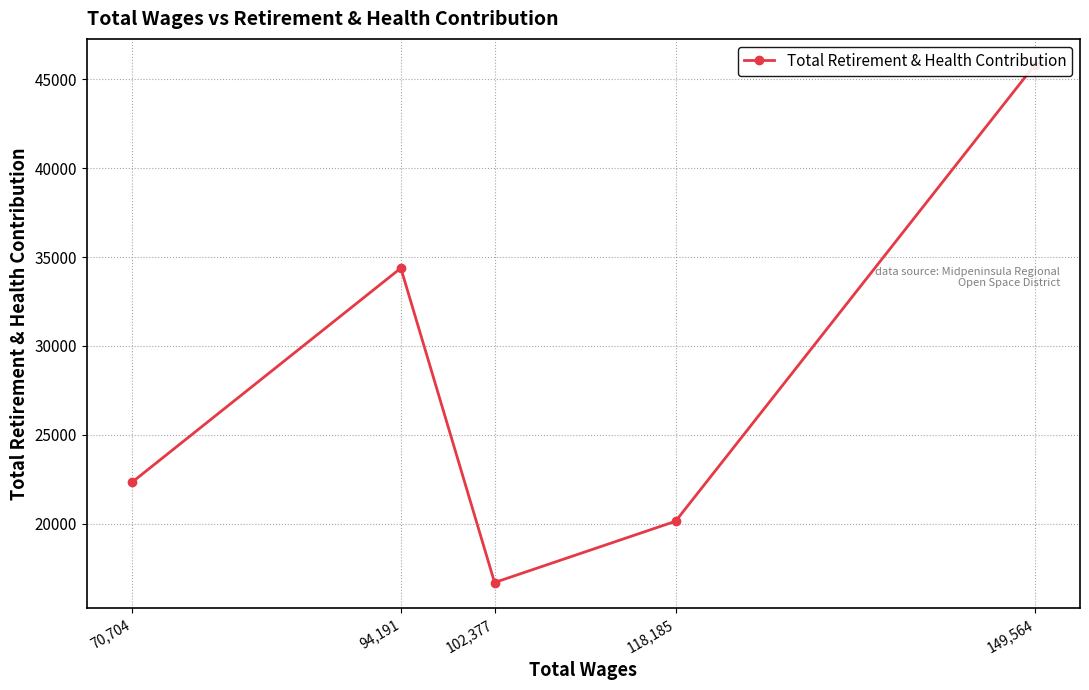

Rank the categories by value from lowest to highest.

102,377, 118,185, 70,704, 94,191, 149,564